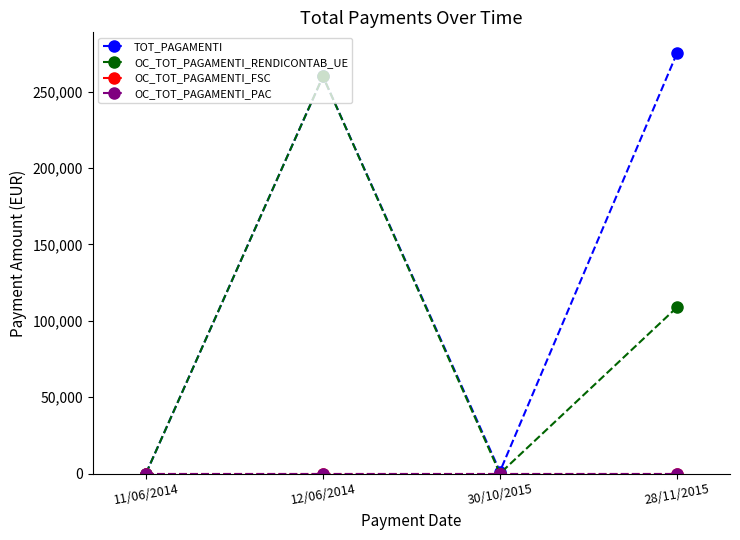

Where is the first local minimum for TOT_PAGAMENTI?

30/10/2015